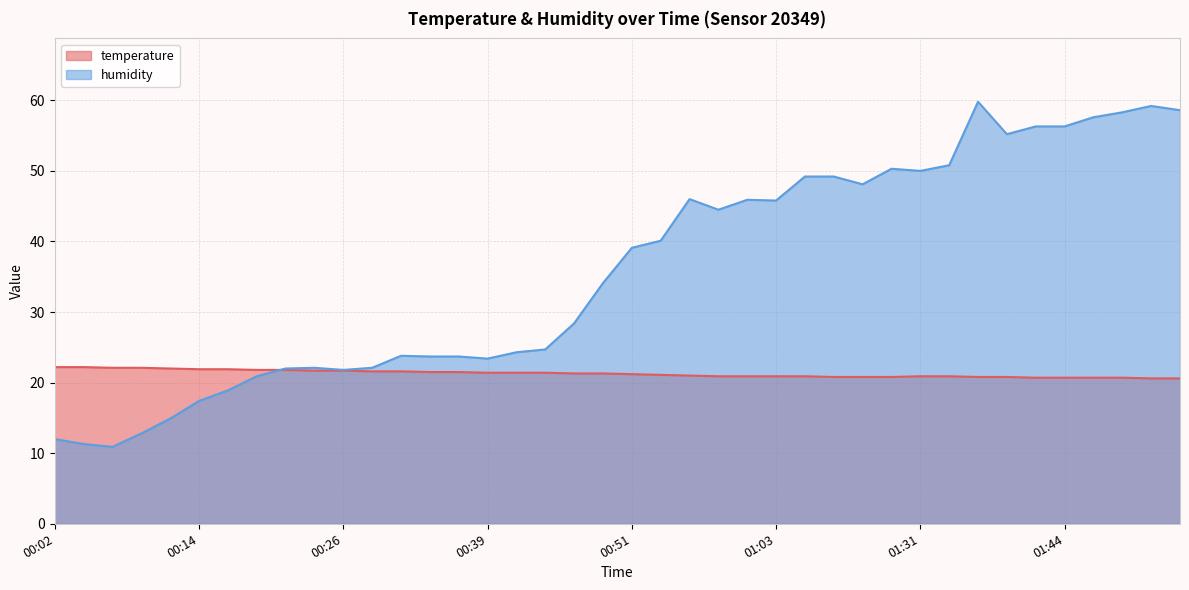

What is the average value of the temperature series?

21.3